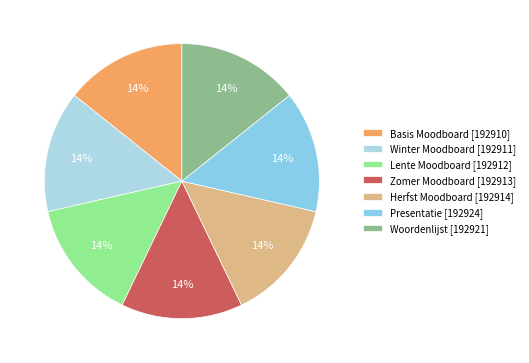

To the nearest percent, what percentage of the pie is Presentatie [192924]?

14%